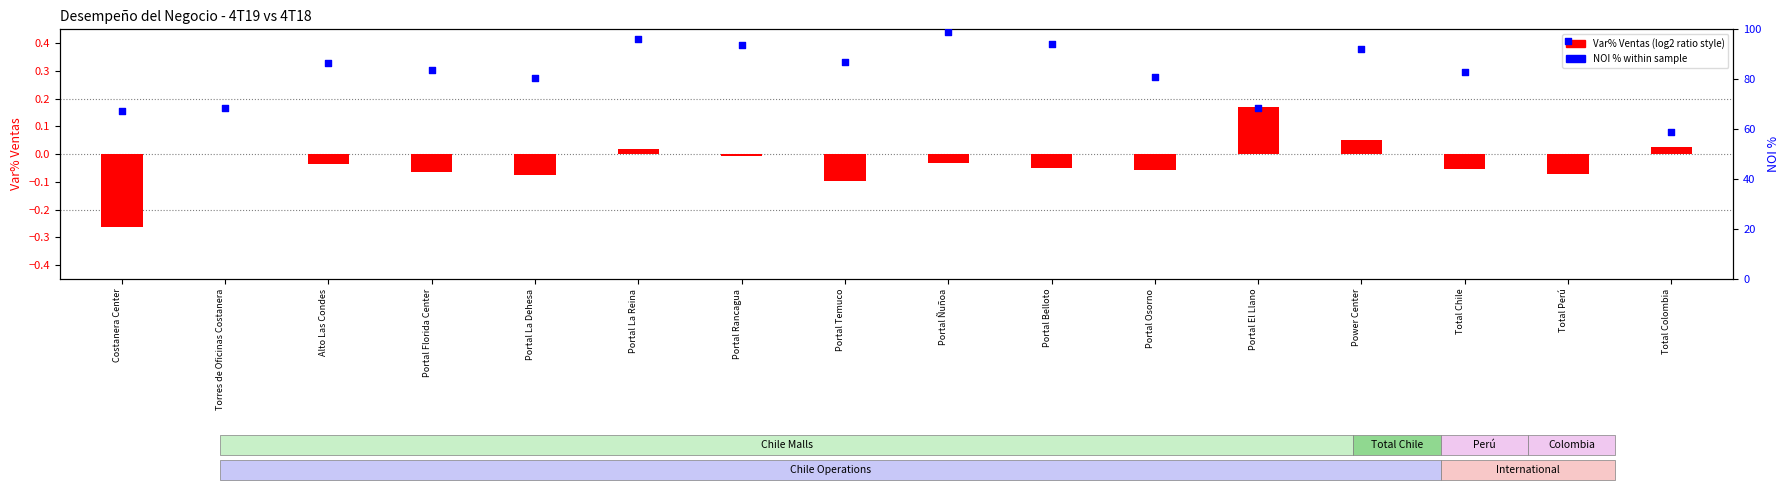

Which series reaches the minimum Y coordinate?

Var% Ventas